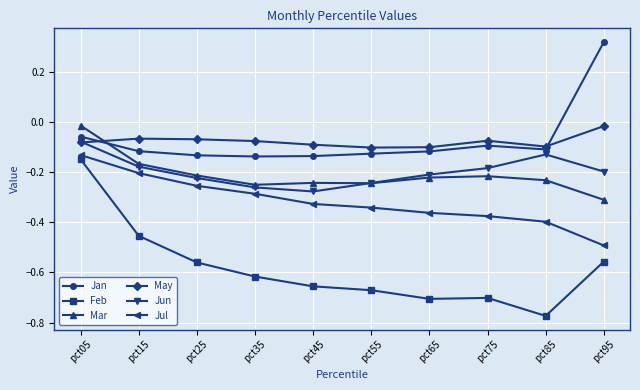

Between pct25 and pct95, which series saw the biggest shift?

Jan